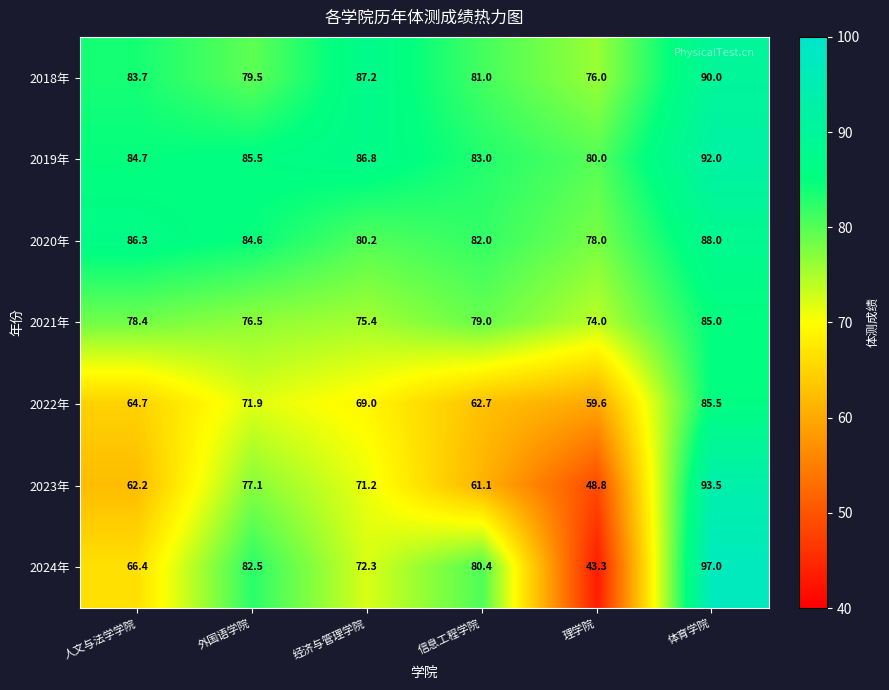

Rank the series at 经济与管理学院 from lowest to highest value.

2022年, 2023年, 2024年, 2021年, 2020年, 2019年, 2018年